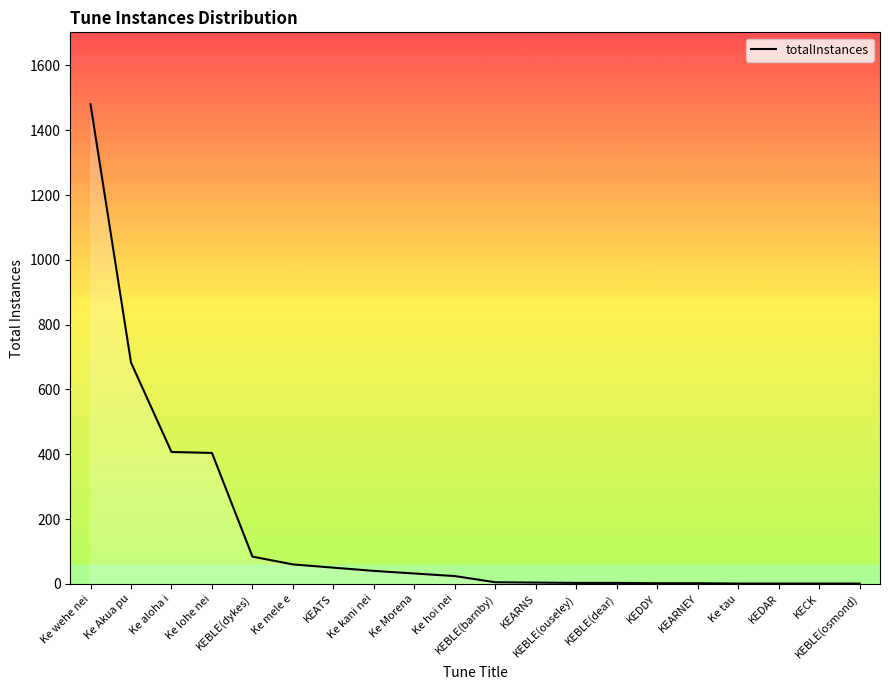

How many lines are shown in the chart?

1